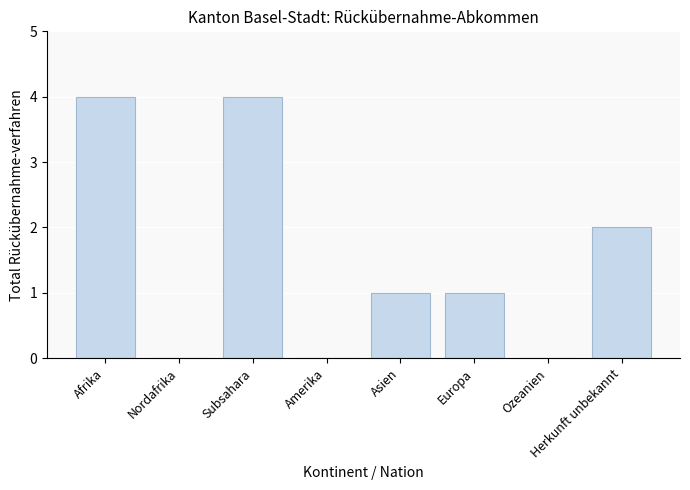

True or false: the data shows 4 at Afrika.

True